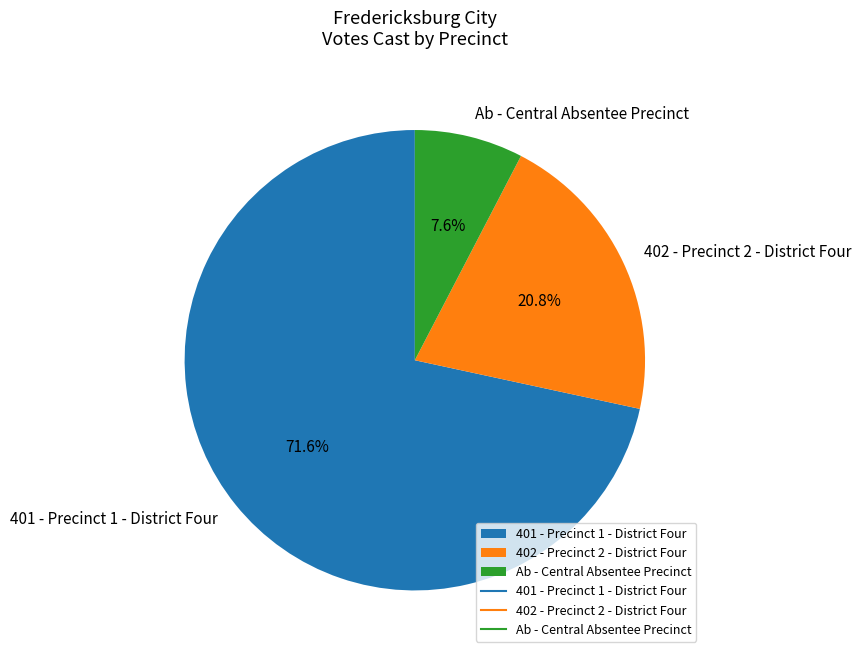

Which slice represents more than half of the pie?

401 - Precinct 1 - District Four